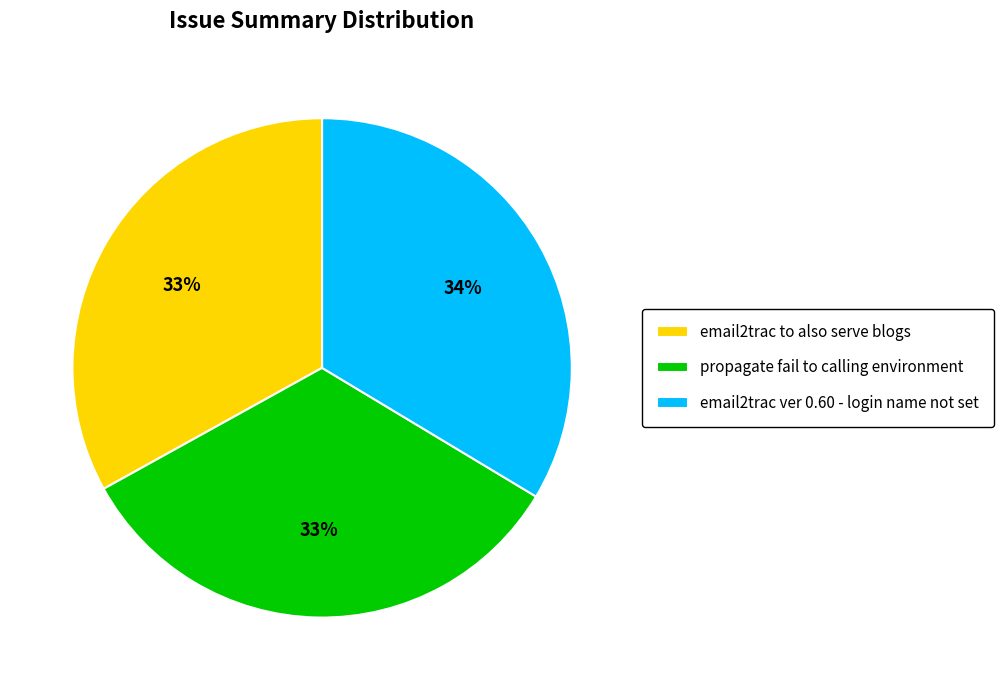

Is there a majority slice in this chart?

No